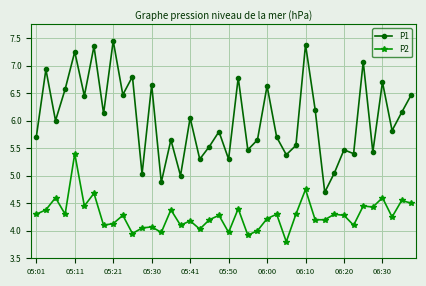

Which series has the largest range (max minus min)?

P1